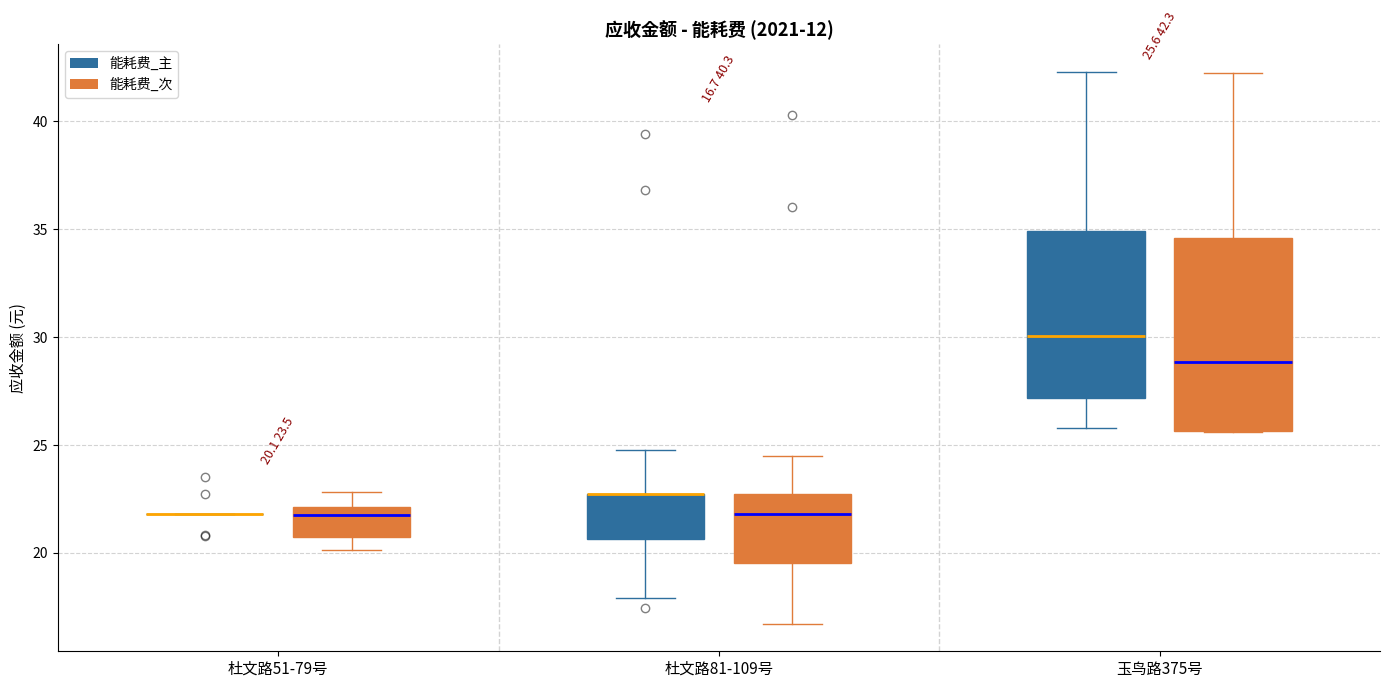

Which box is the tallest, from its lower edge to its upper edge?

玉鸟路375号 (能耗费_次)